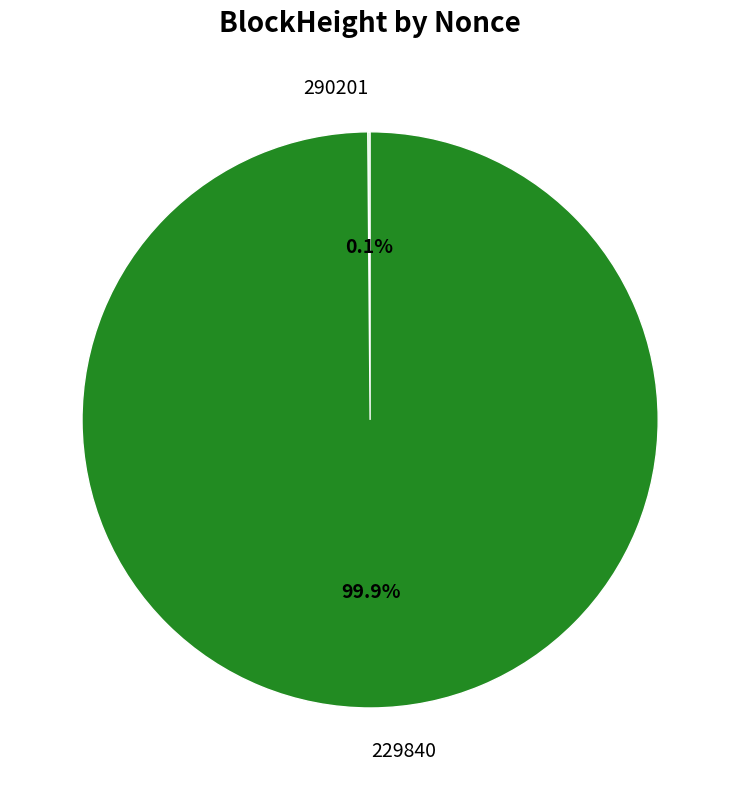

To the nearest percent, what is the average slice percentage?

50%